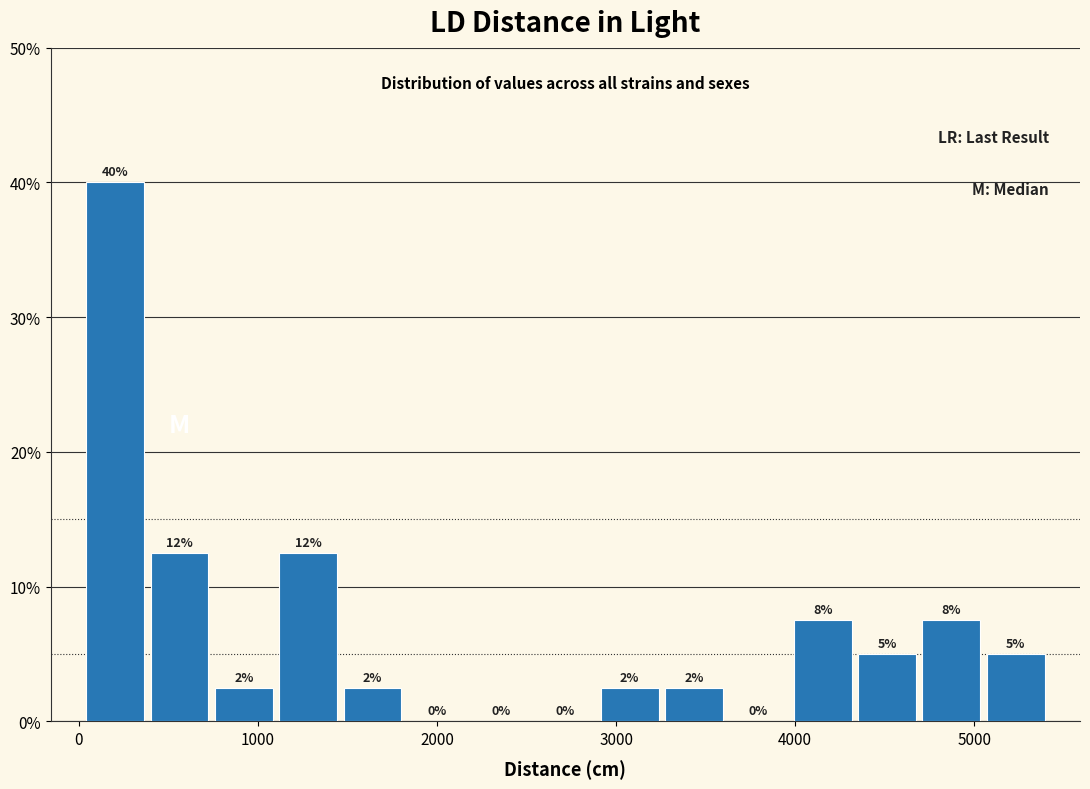

Around what value on the x-axis is the tallest bar? Give the approximate position of its centre, as read against the axis.

200